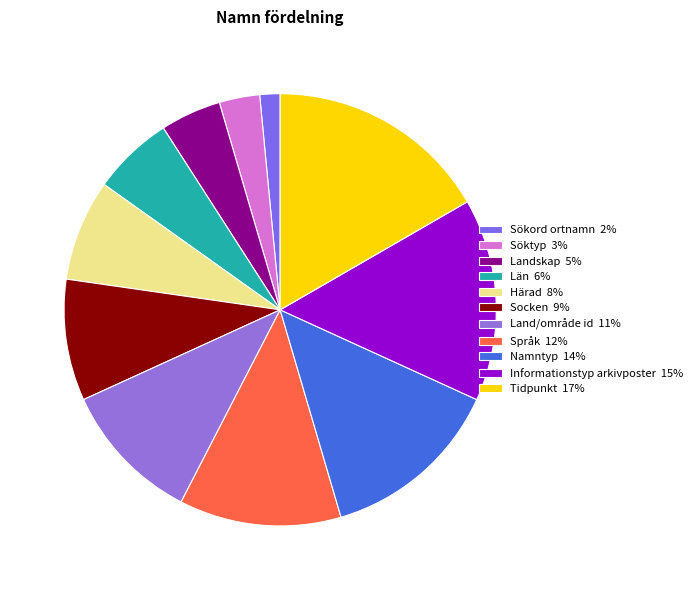

Is there a majority slice in this chart?

No